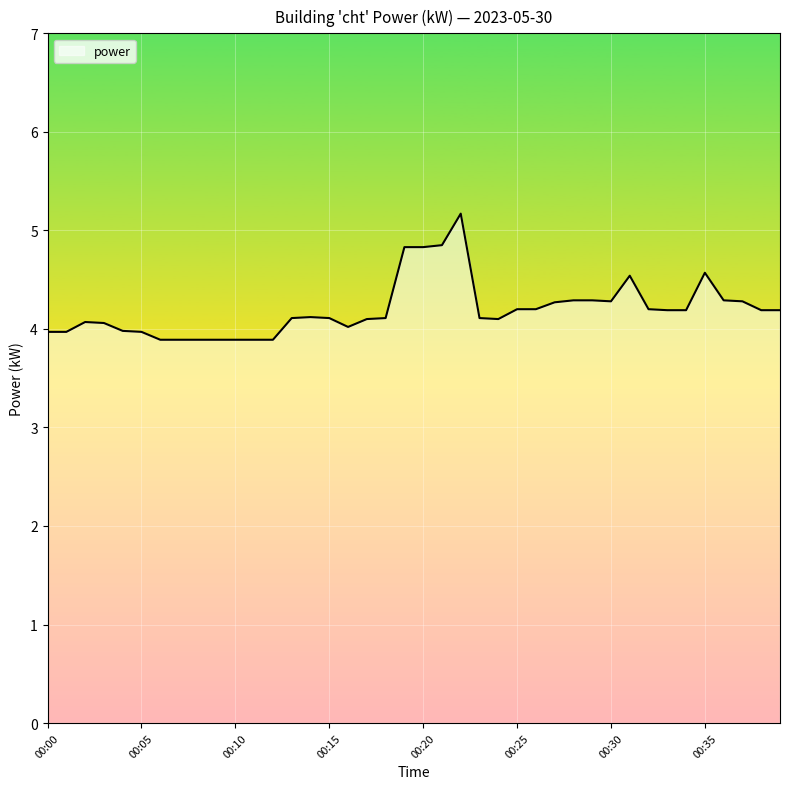

What is the maximum value shown in the chart?

5.2